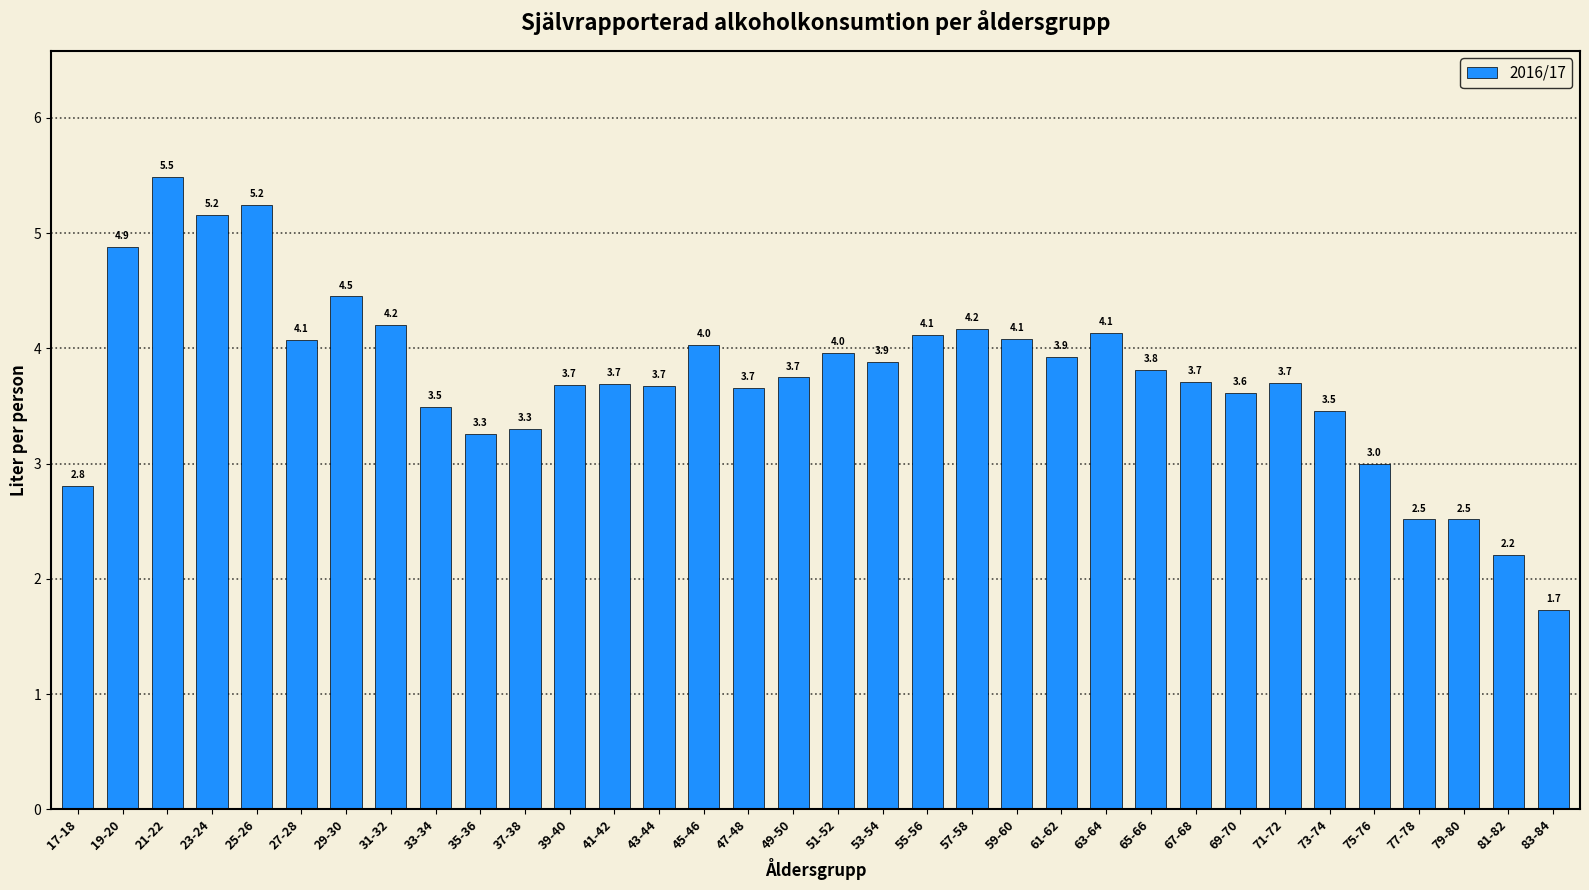

Reading left to right, what are all the values shown in this chart?

2.8	4.9	5.5	5.2	5.2	4.1	4.5	4.2	3.5	3.3	3.3	3.7	3.7	3.7	4.0	3.7	3.7	4.0	3.9	4.1	4.2	4.1	3.9	4.1	3.8	3.7	3.6	3.7	3.5	3.0	2.5	2.5	2.2	1.7